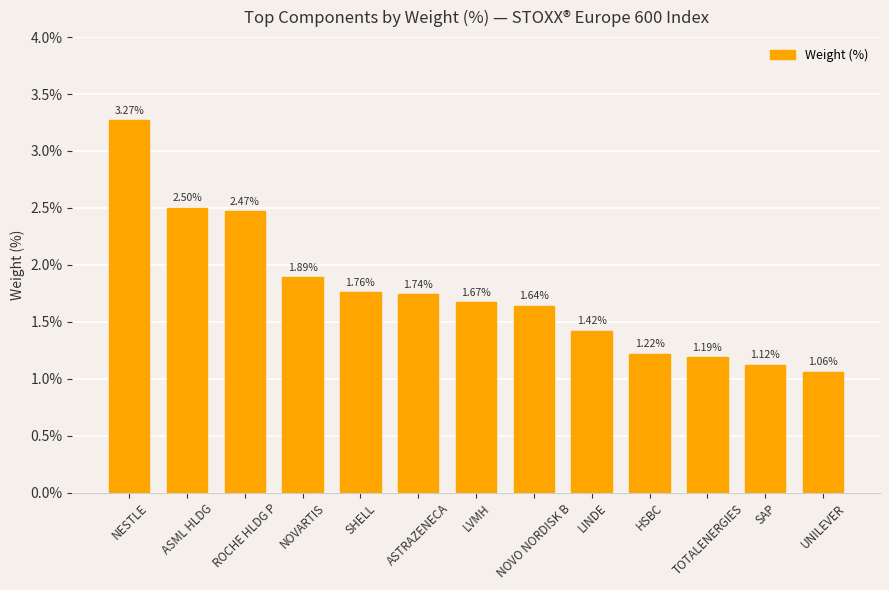

What is the ratio of the value at ROCHE HLDG P to the value at NOVO NORDISK B?

1.5